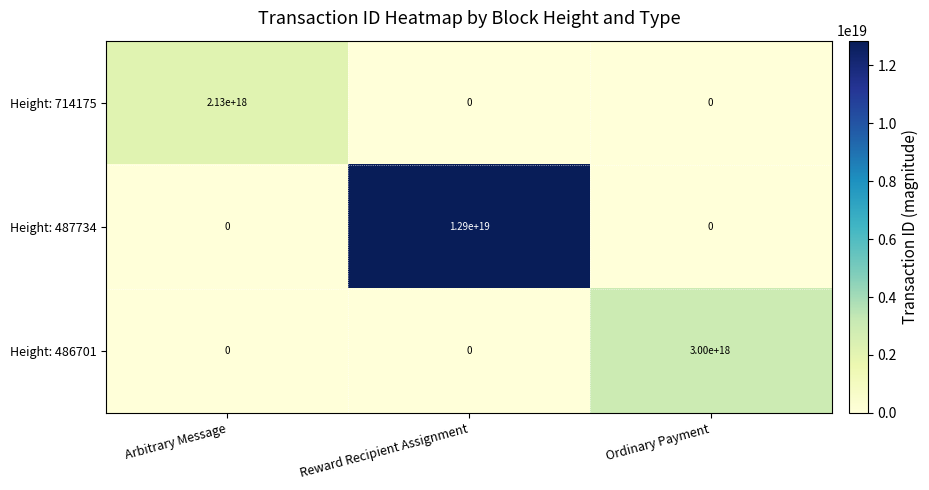

How many data points does each series have?

3